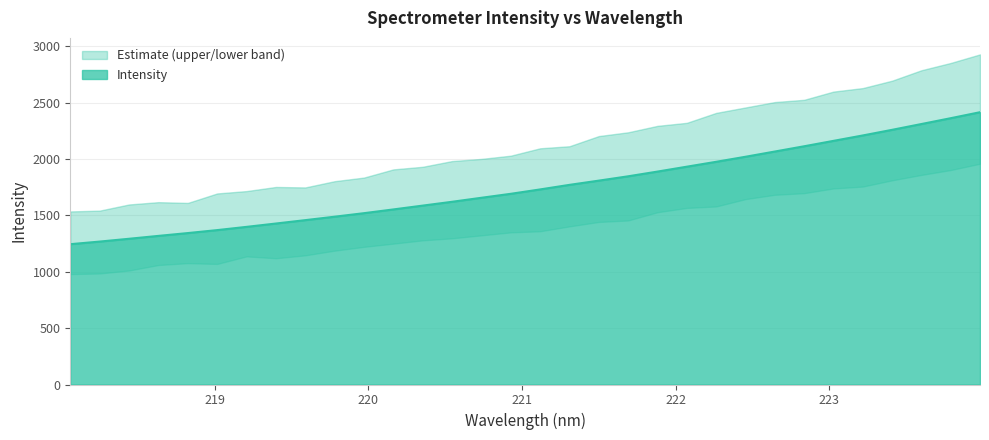

What value does the data have at 219.3979?

1427.1